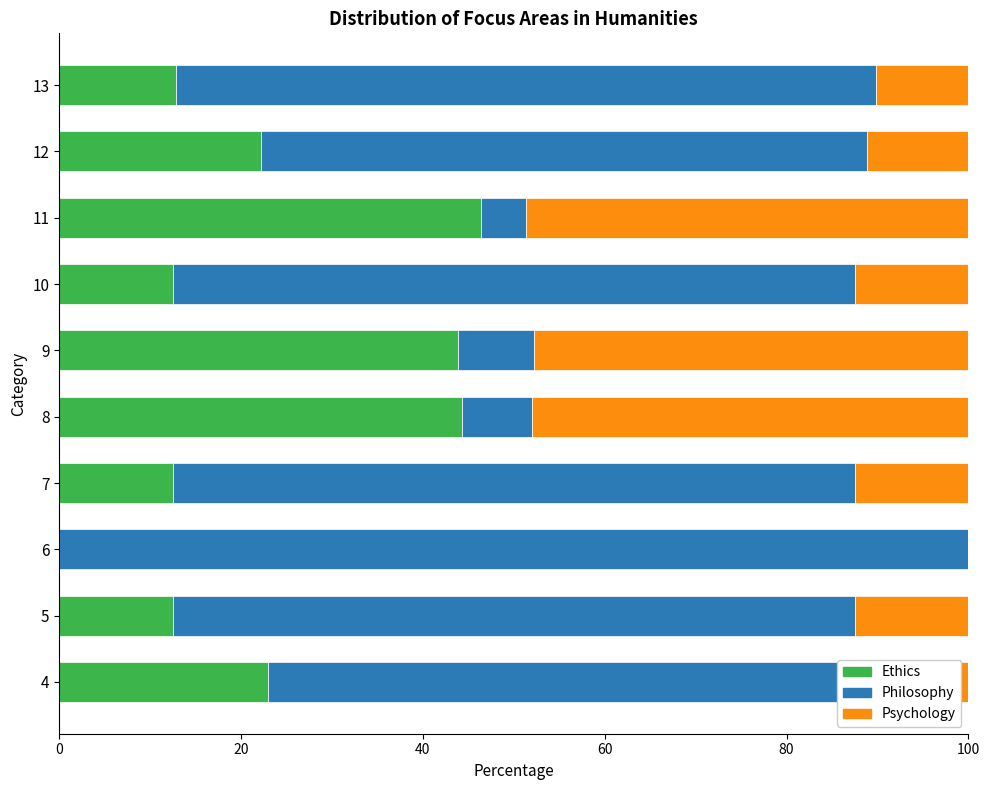

What is the total value across all series at 12?

100.0